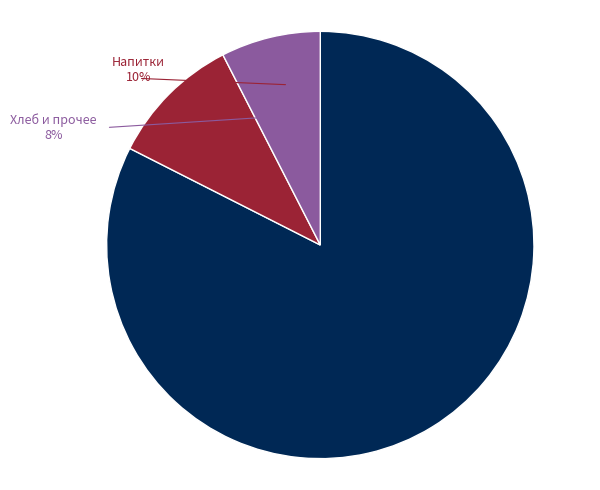

Is there any slice that represents more than half of the pie?

Yes